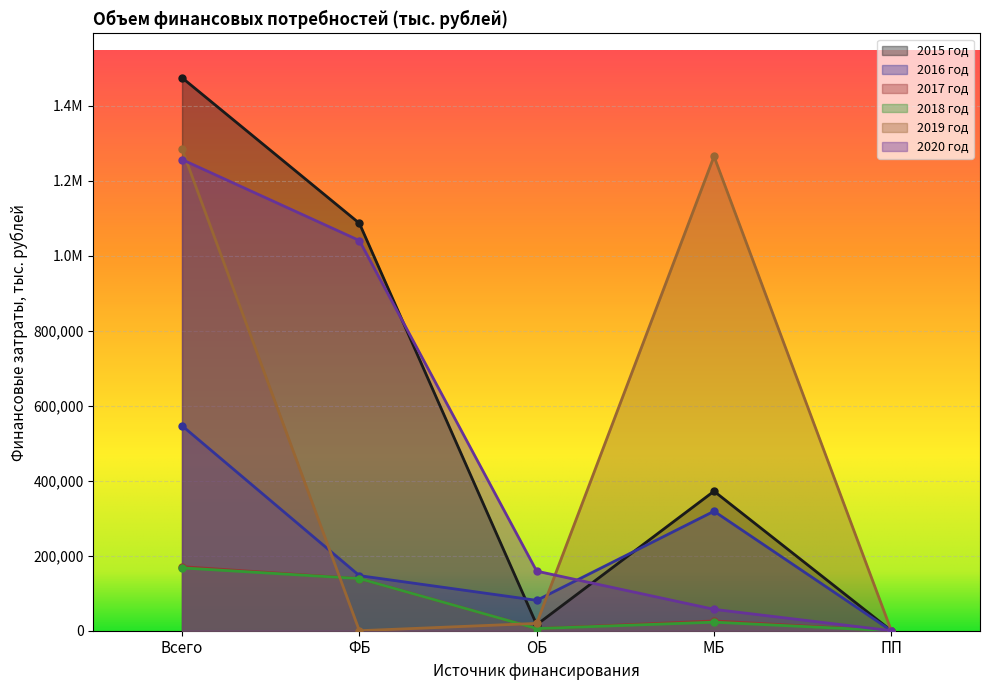

At which category does 2019 год reach its first local peak?

МБ